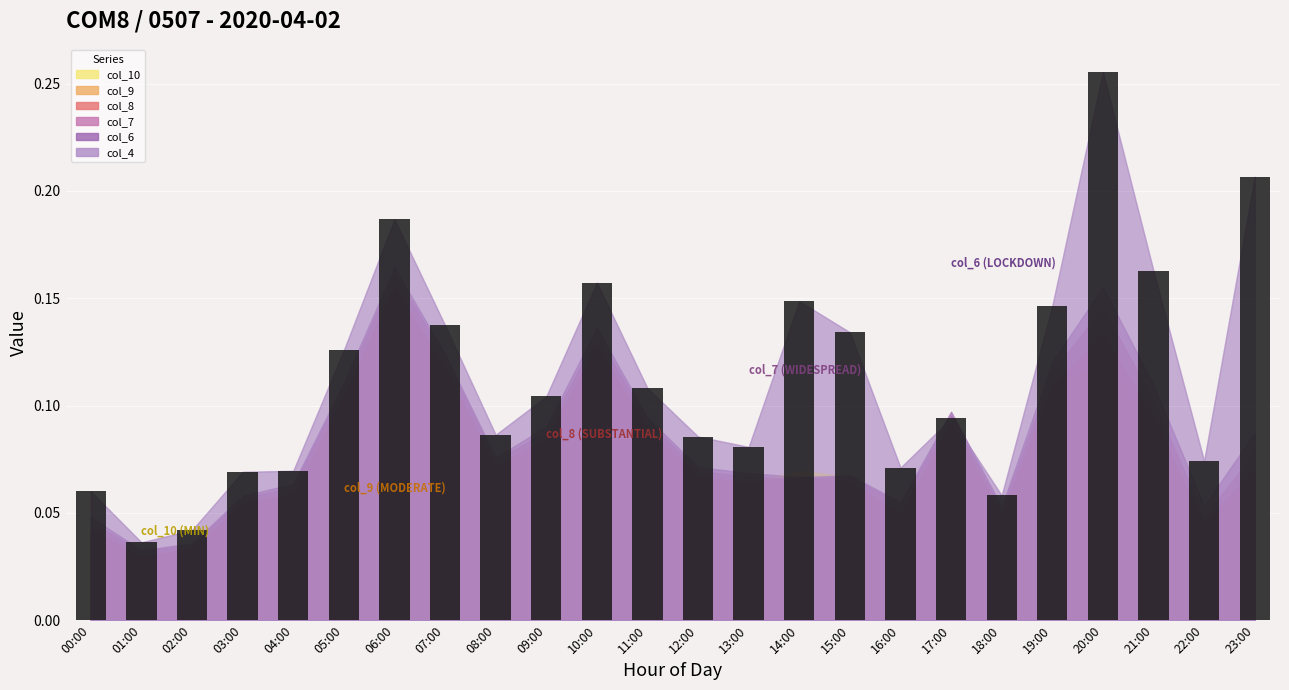

Which has a higher value, 06:00 or 01:00?

06:00